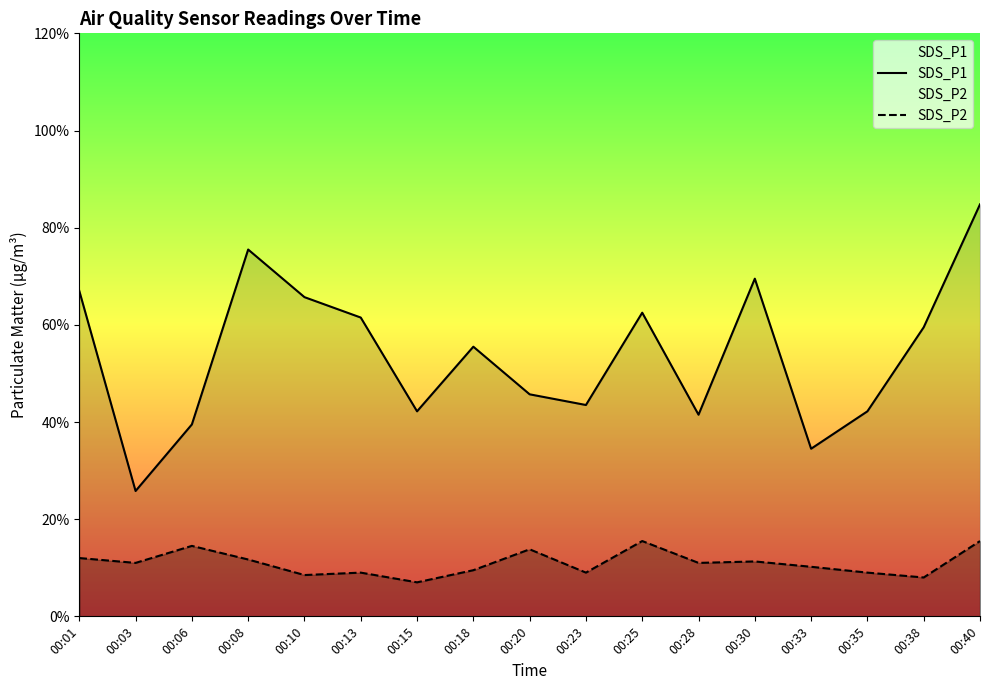

Where does the SDS_P2 series first go above 1?

00:01